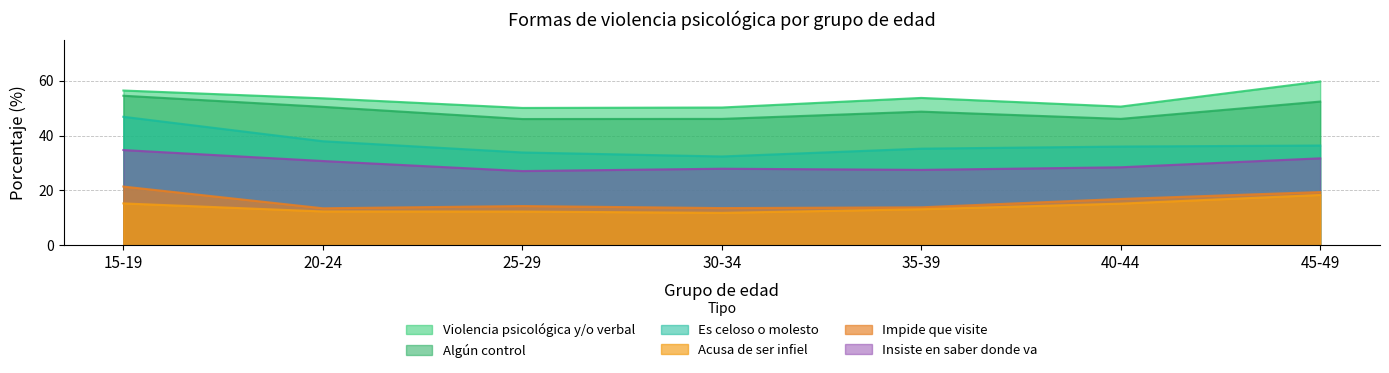

True or false: Algún control and Es celoso o molesto intersect in this chart.

False